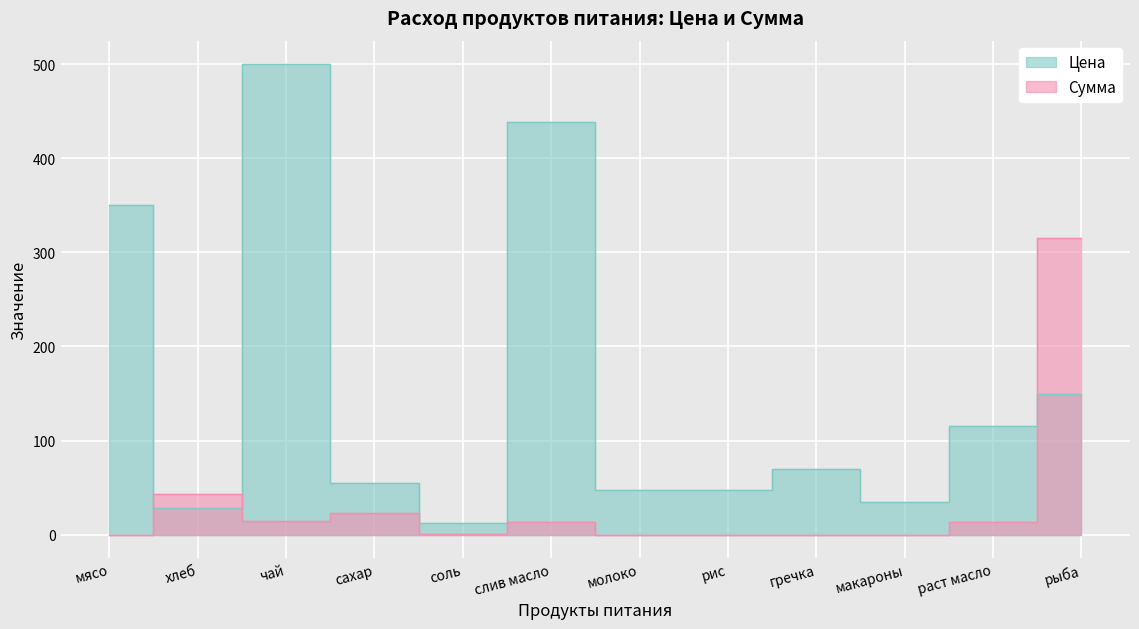

What is the maximum value for Цена?

500.0